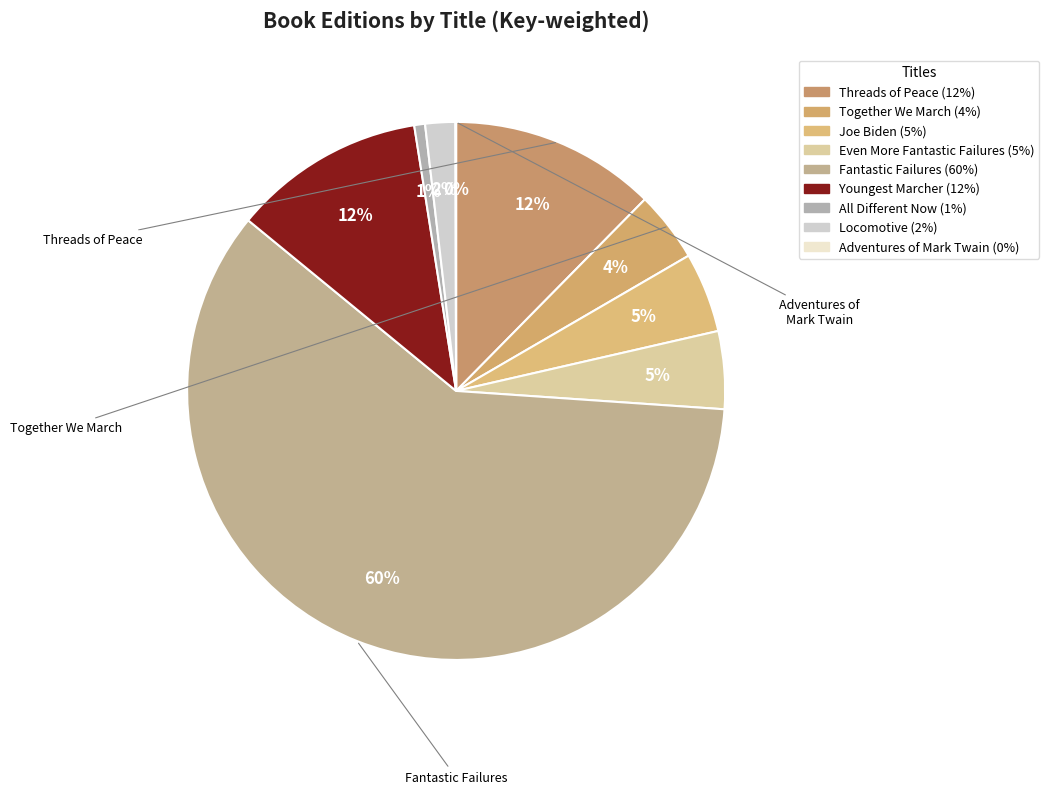

The Fantastic Failures slice represents 60% of the pie. True or false?

True